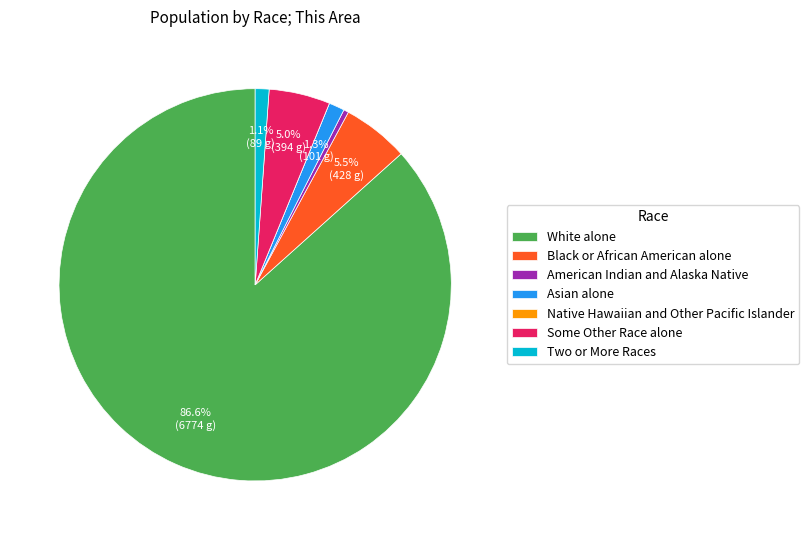

To the nearest percent, what percentage of the pie is Asian alone?

1%